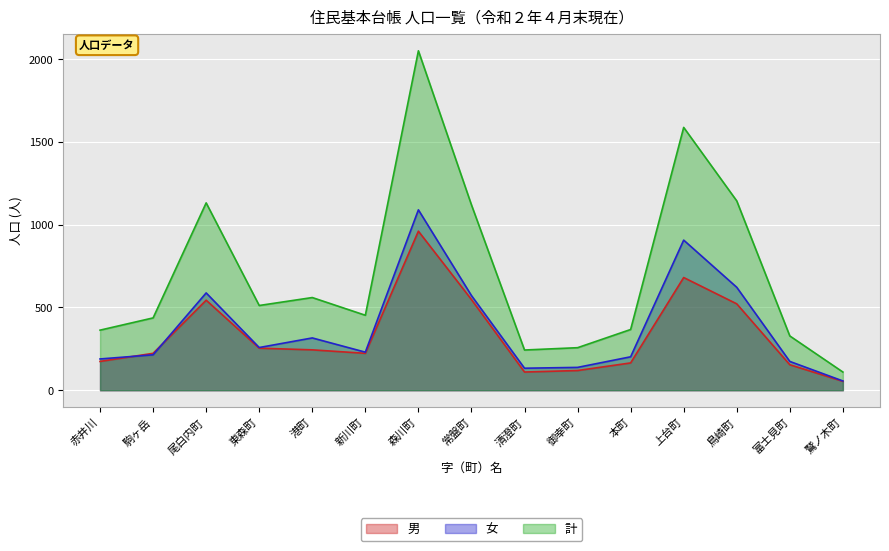

Count the number of data series in this chart.

3